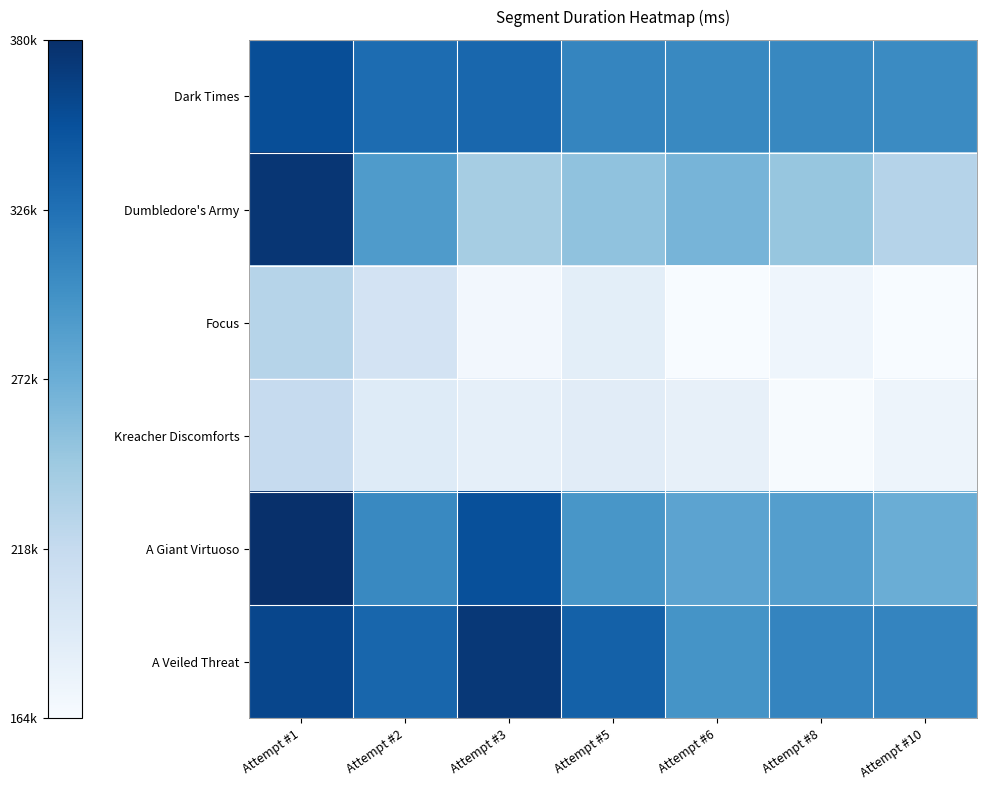

How many distinct data groups are displayed?

6